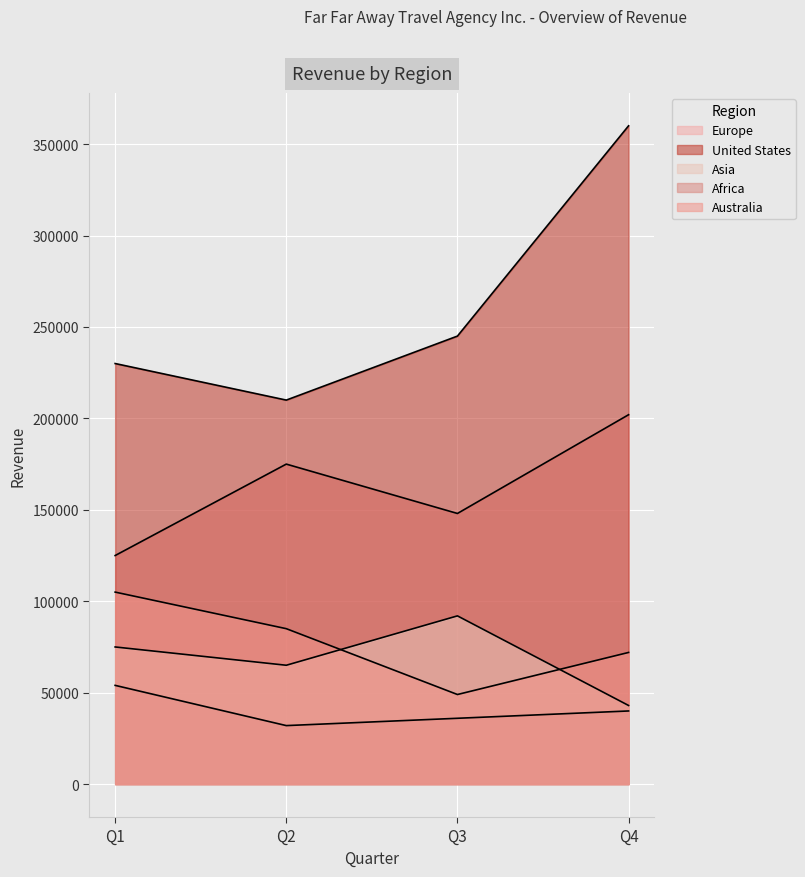

What is the greatest value displayed?

360000